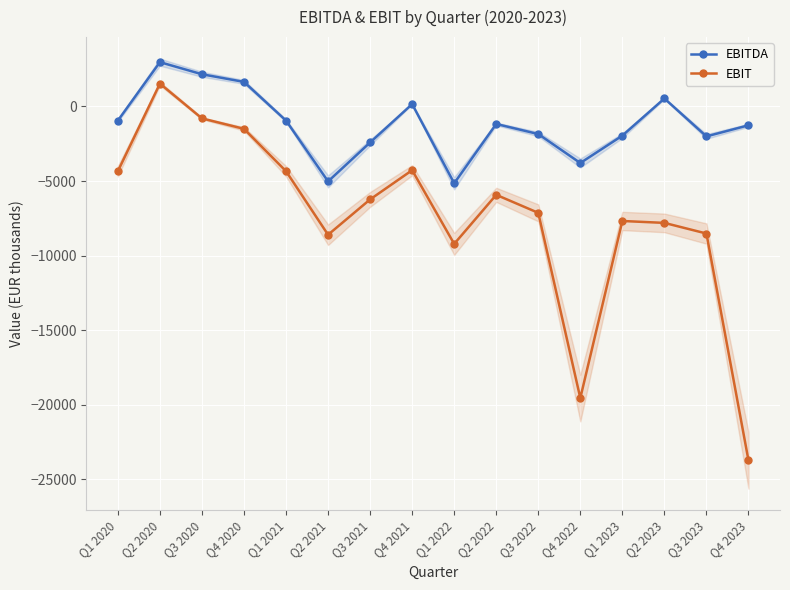

What is the greatest value displayed?

2966